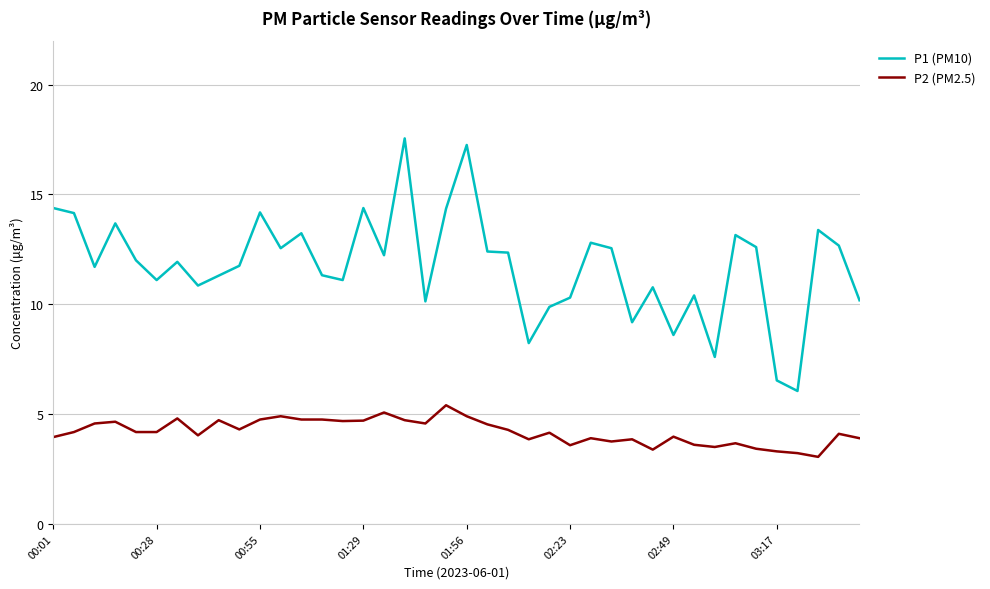

Which series has the largest range (max minus min)?

P1 (PM10)